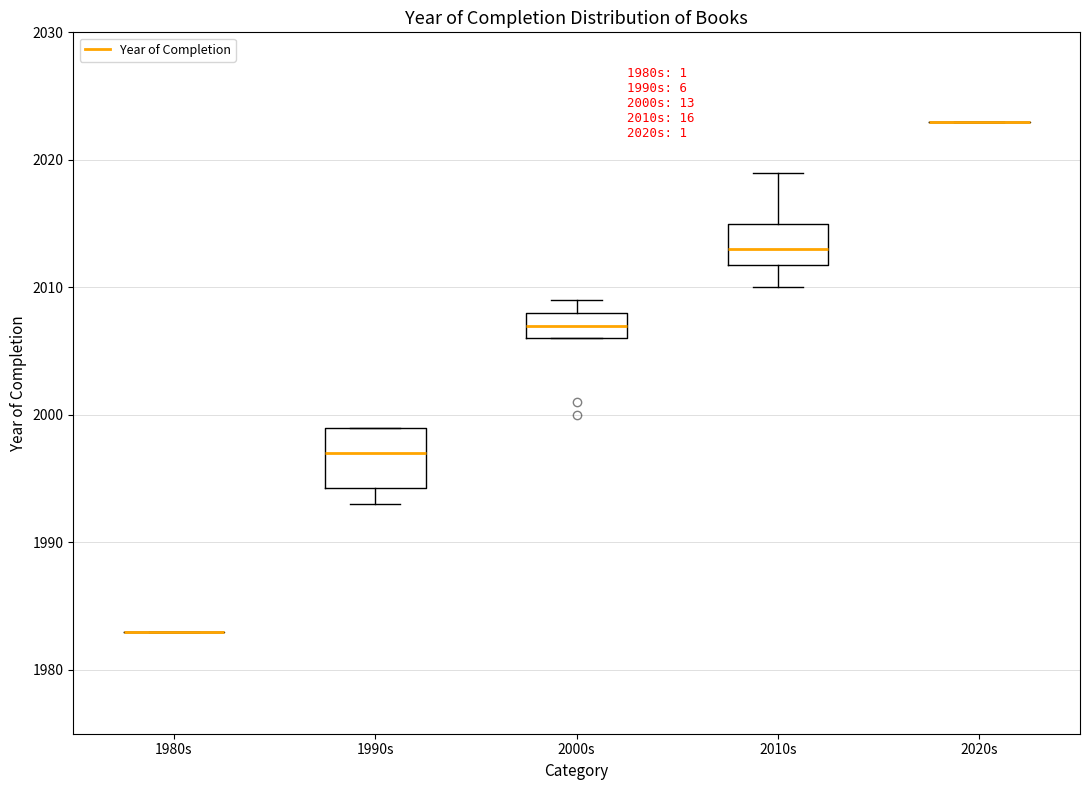

Where is the lower edge of the box for 2010s on the y-axis? The values are not printed on the chart, so give them approximately, as read against the axis.

2012